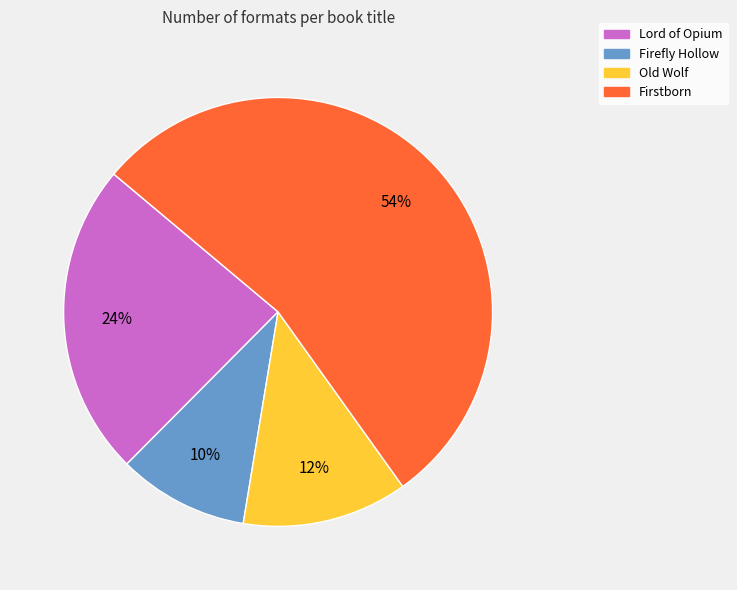

Do Lord of Opium and Firstborn together represent more than half of the pie?

Yes